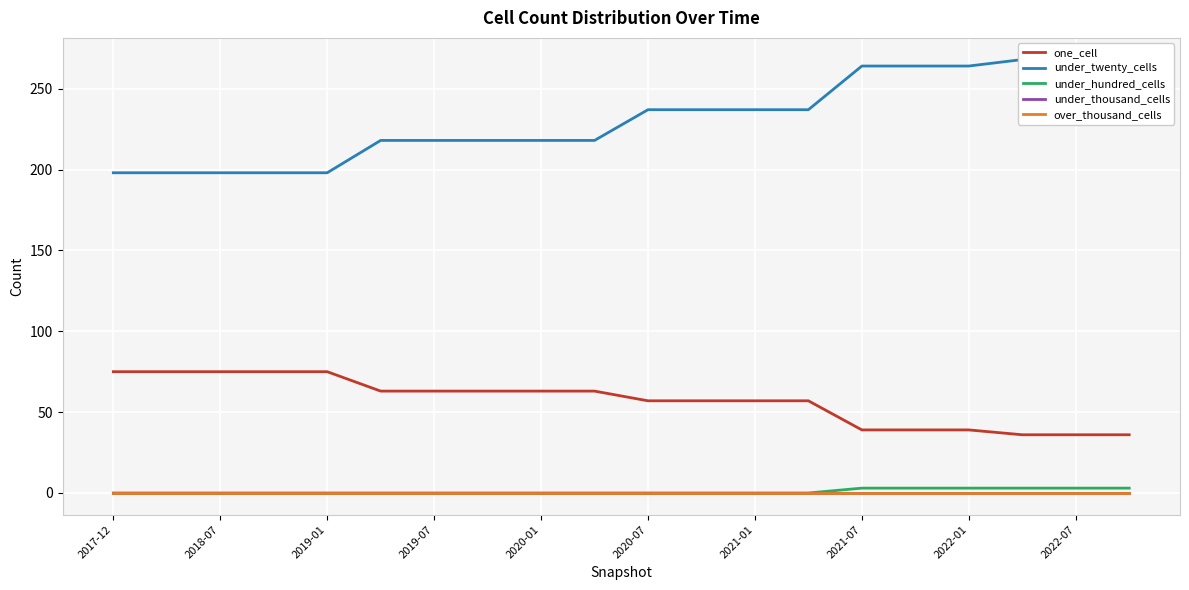

How many series are shown in this chart?

5